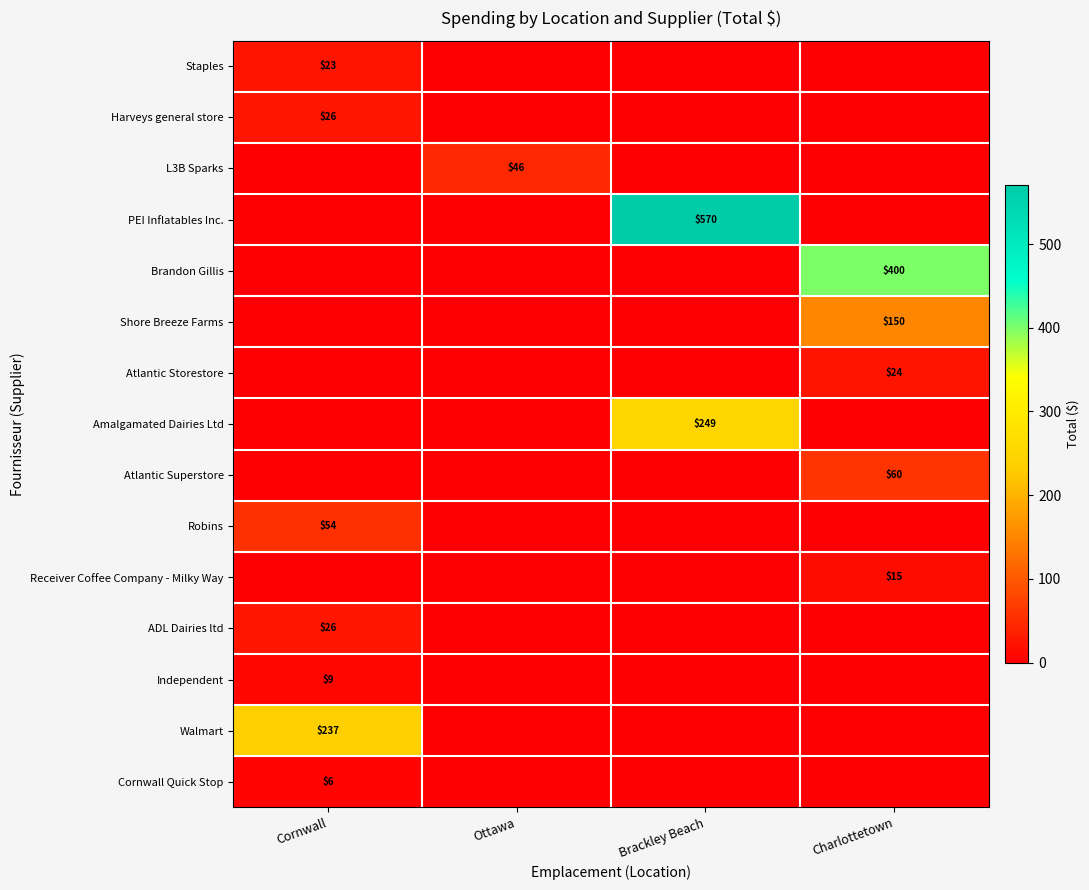

The PEI Inflatables Inc. series shows 570 at Brackley Beach. True or false?

True